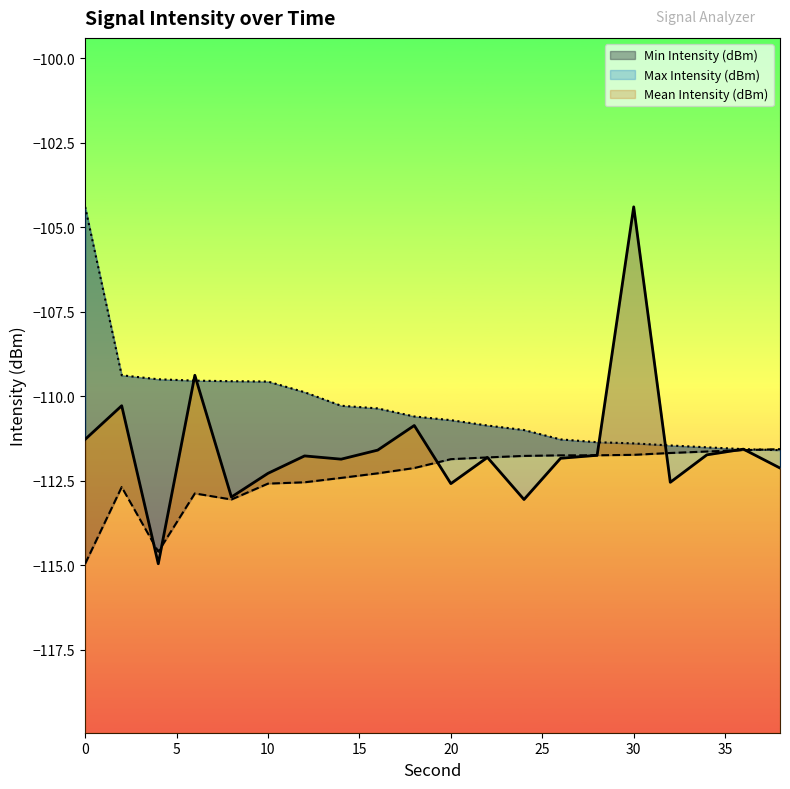

Reading left to right, transcribe all the data shown in this chart.

Mean Intensity (dBm): -111.3	-110.3	-115.0	-109.4	-113.0	-112.3	-111.8	-111.9	-111.6	-110.9	-112.6	-111.8	-113.1	-111.8	-111.7	-104.4	-112.5	-111.7	-111.6	-112.1
Min Intensity (dBm): -115.0	-112.7	-114.6	-112.9	-113.1	-112.6	-112.5	-112.4	-112.3	-112.1	-111.9	-111.8	-111.8	-111.8	-111.7	-111.7	-111.7	-111.6	-111.6	-111.6
Max Intensity (dBm): -104.4	-109.4	-109.5	-109.5	-109.6	-109.6	-109.9	-110.3	-110.4	-110.6	-110.7	-110.9	-111.0	-111.3	-111.4	-111.4	-111.5	-111.5	-111.6	-111.6